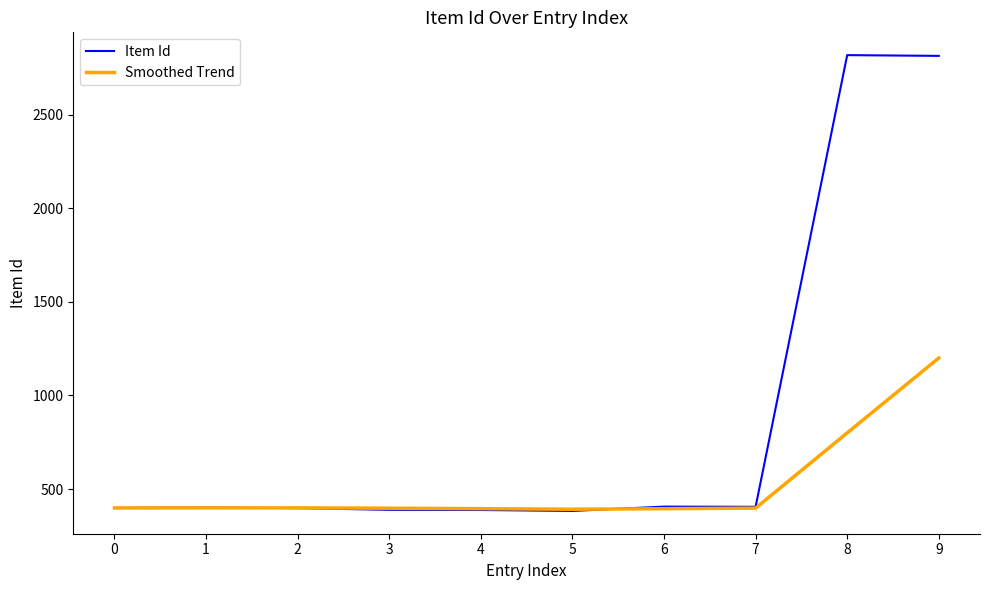

List the series in order of their peak value, highest first.

Item Id, Smoothed Trend